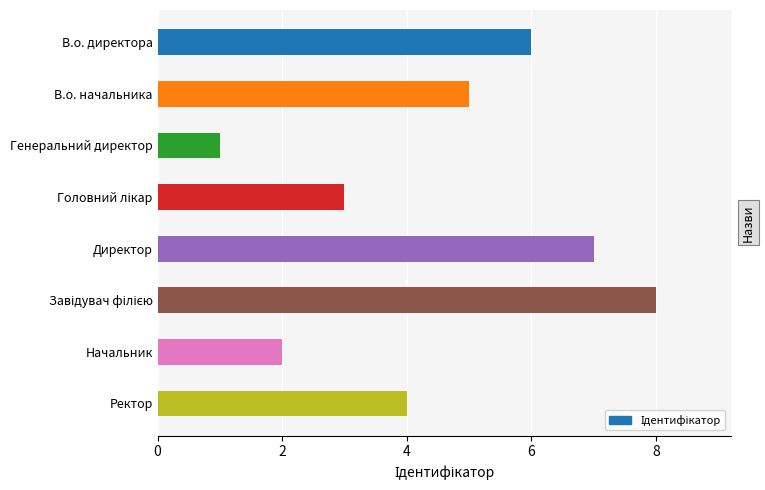

Are the bars grouped side by side (vs. stacked)?

No